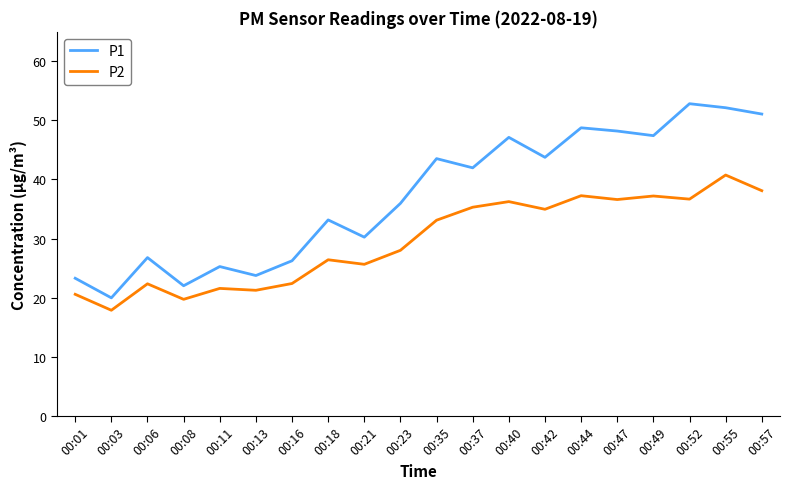

Which category has the lowest value across all series?

00:03